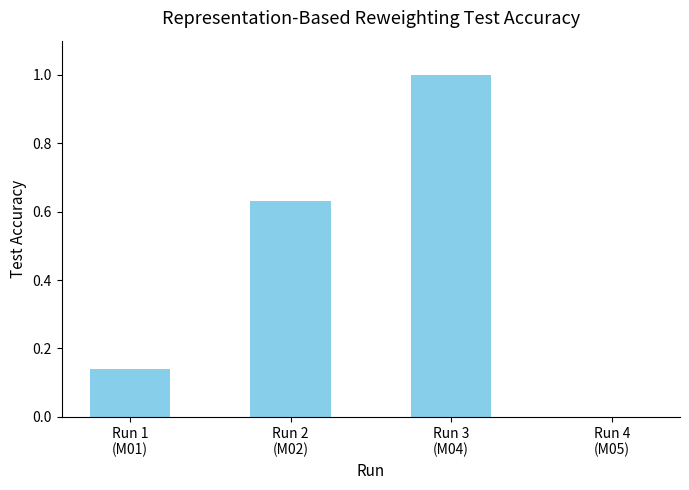

Is it true that the value at Run 4
(M05) is 0.0?

True